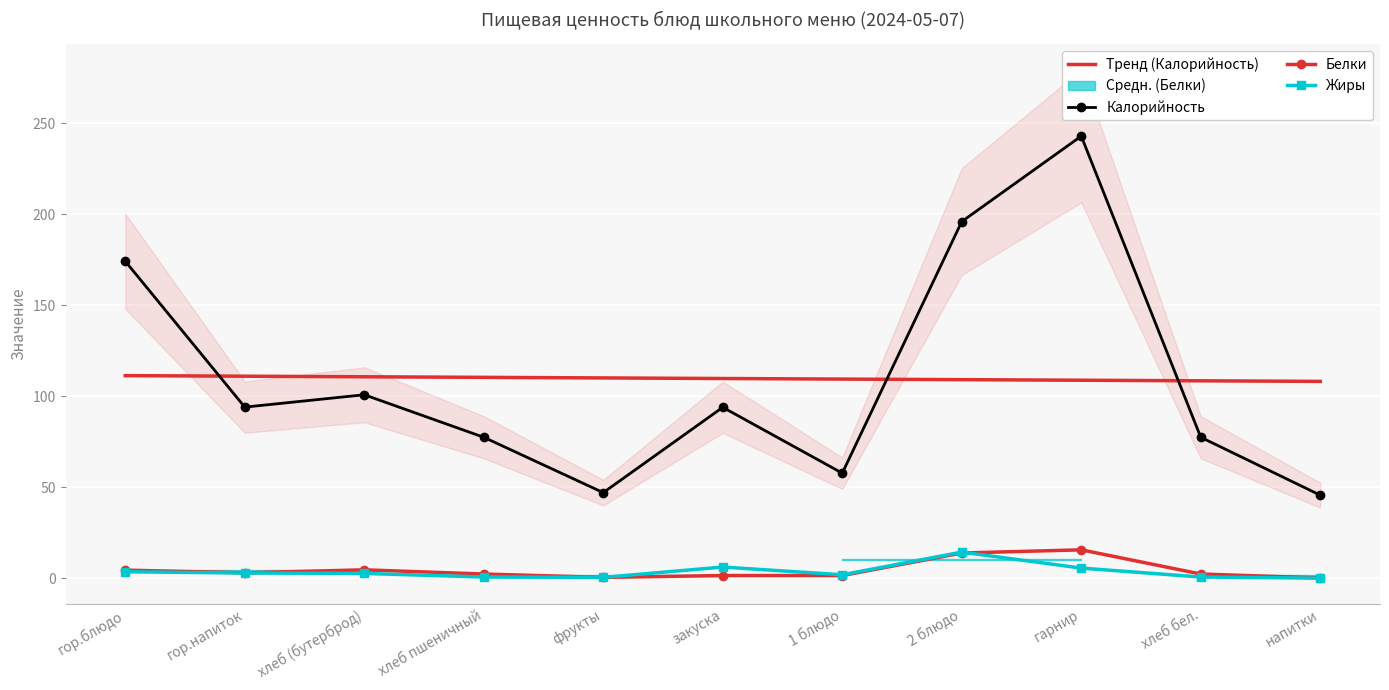

At which category is the sum across all series the highest?

гарнир